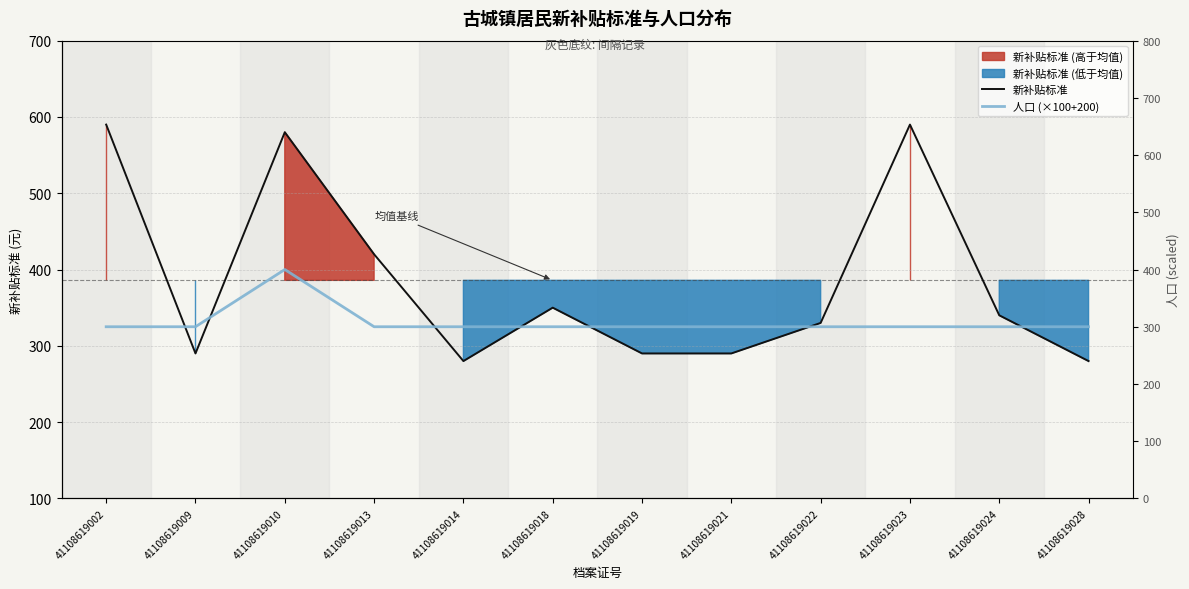

Between 41108619024 and 41108619028, which is larger?

41108619024